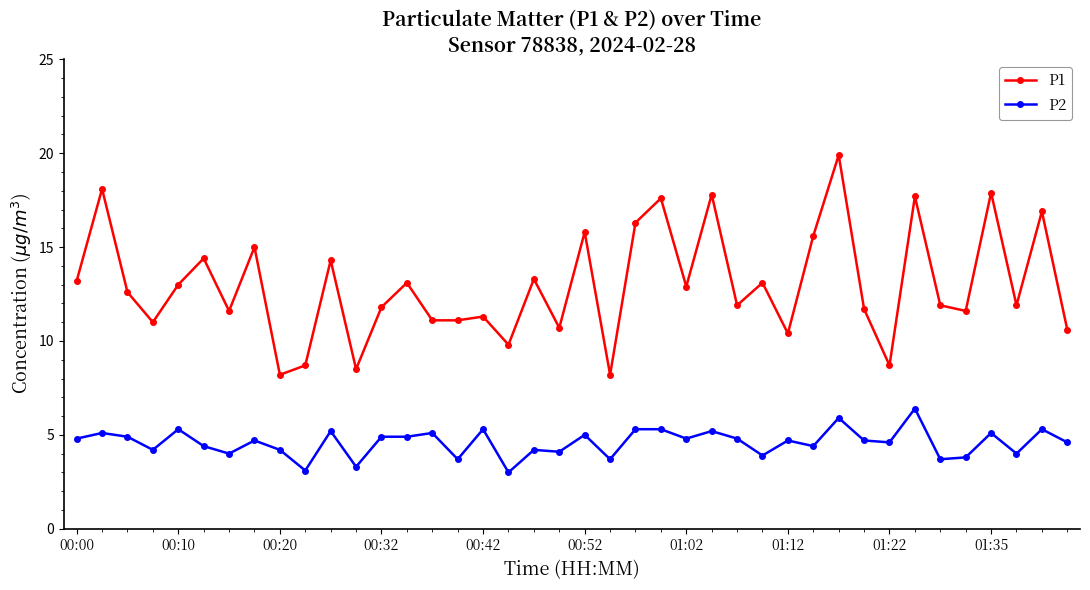

Which series has the largest total across all categories?

P1